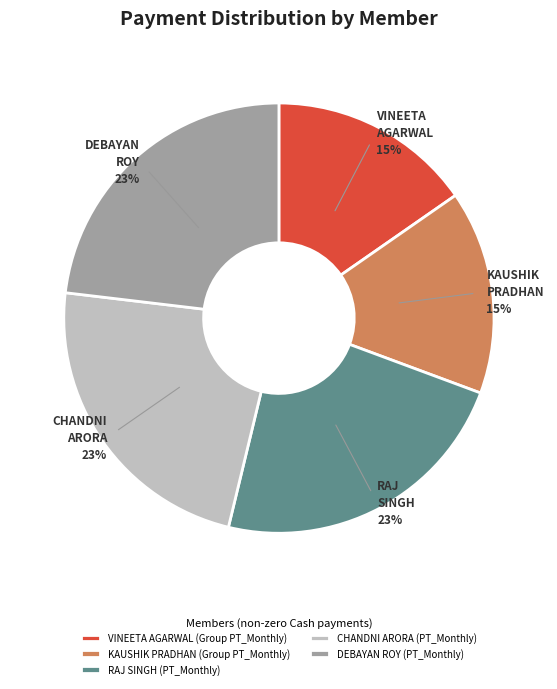

Is there any slice that represents more than half of the pie?

No